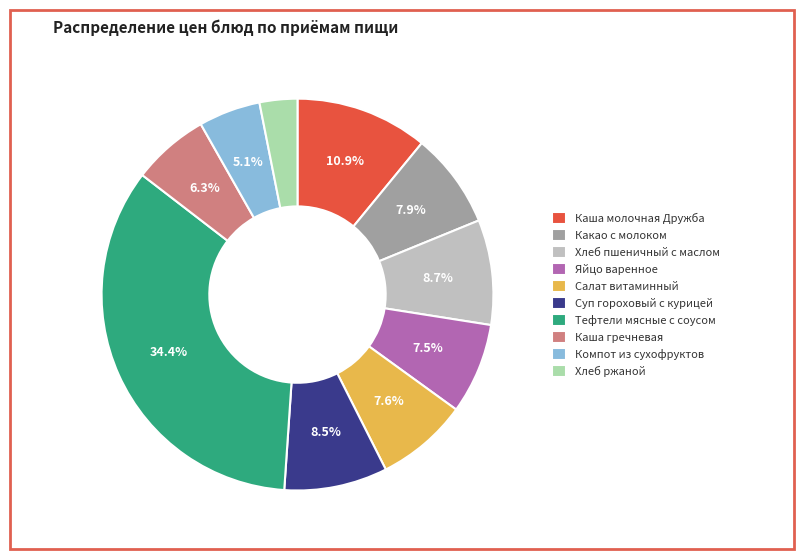

How many segments does this pie chart have?

10